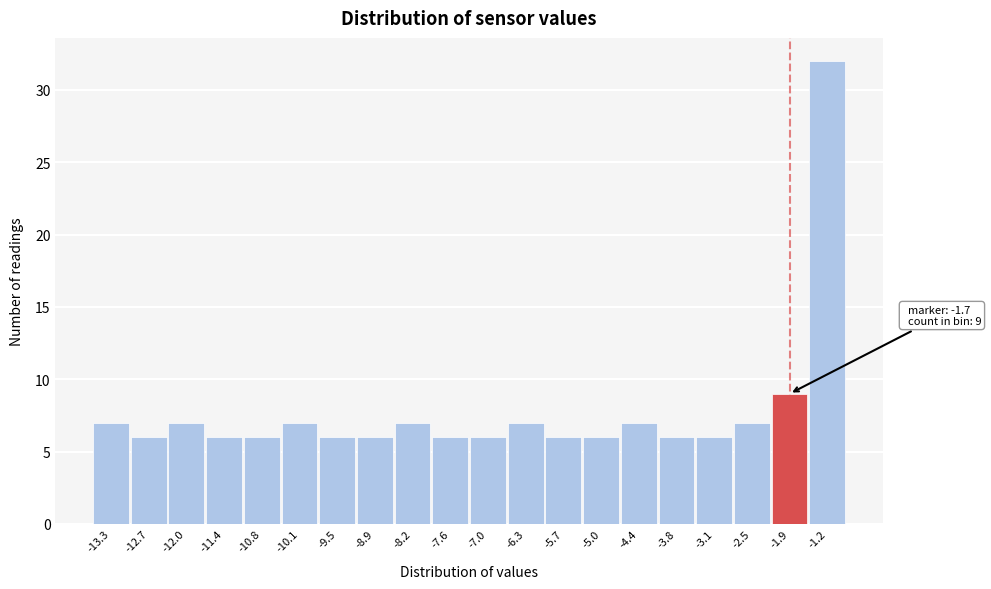

Reading left to right, what are all the values shown in this chart?

-13.3=7	-12.7=6	-12.0=7	-11.4=6	-10.8=6	-10.1=7	-9.5=6	-8.9=6	-8.2=7	-7.6=6	-7.0=6	-6.3=7	-5.7=6	-5.0=6	-4.4=7	-3.8=6	-3.1=6	-2.5=7	-1.9=9	-1.2=32